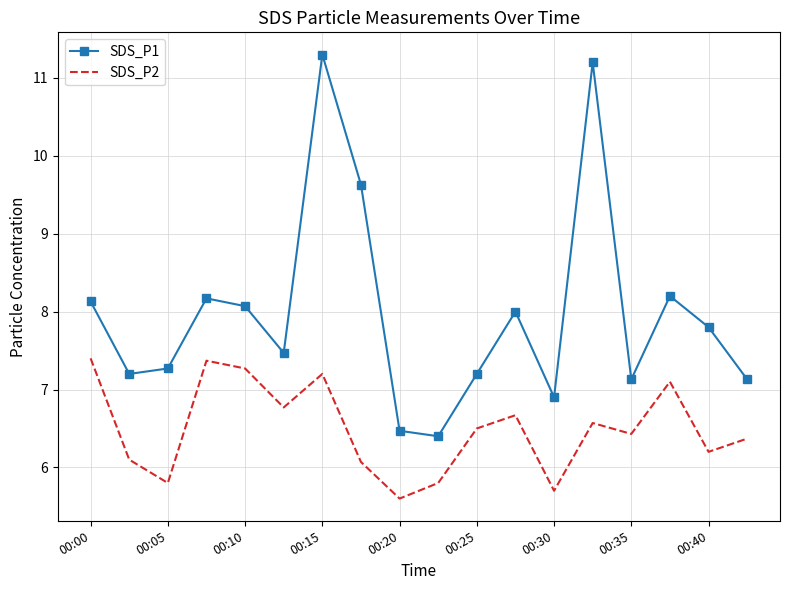

What is the smallest value displayed?

5.6